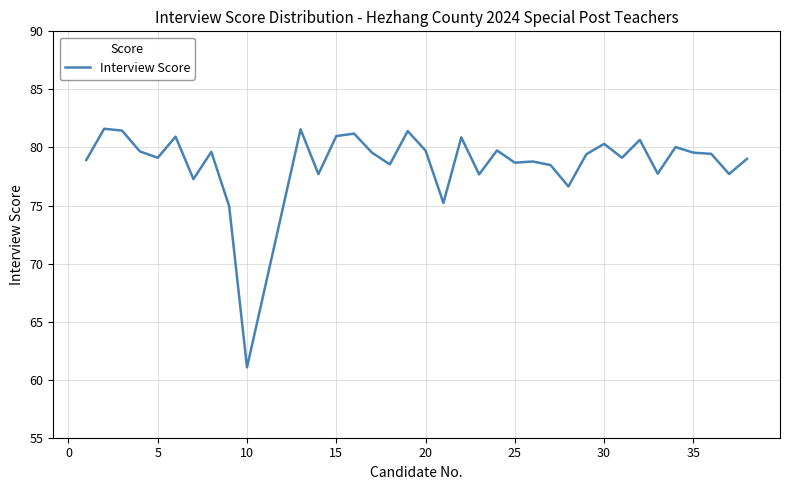

What is the maximum value shown in the chart?

81.6